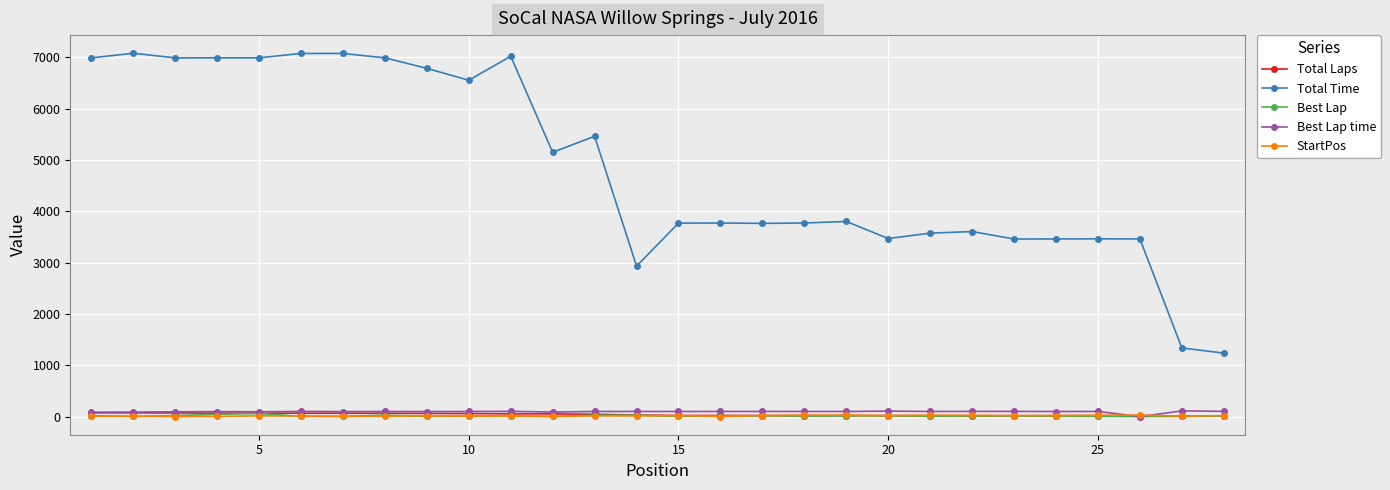

Which series has the largest range (max minus min)?

Total Time